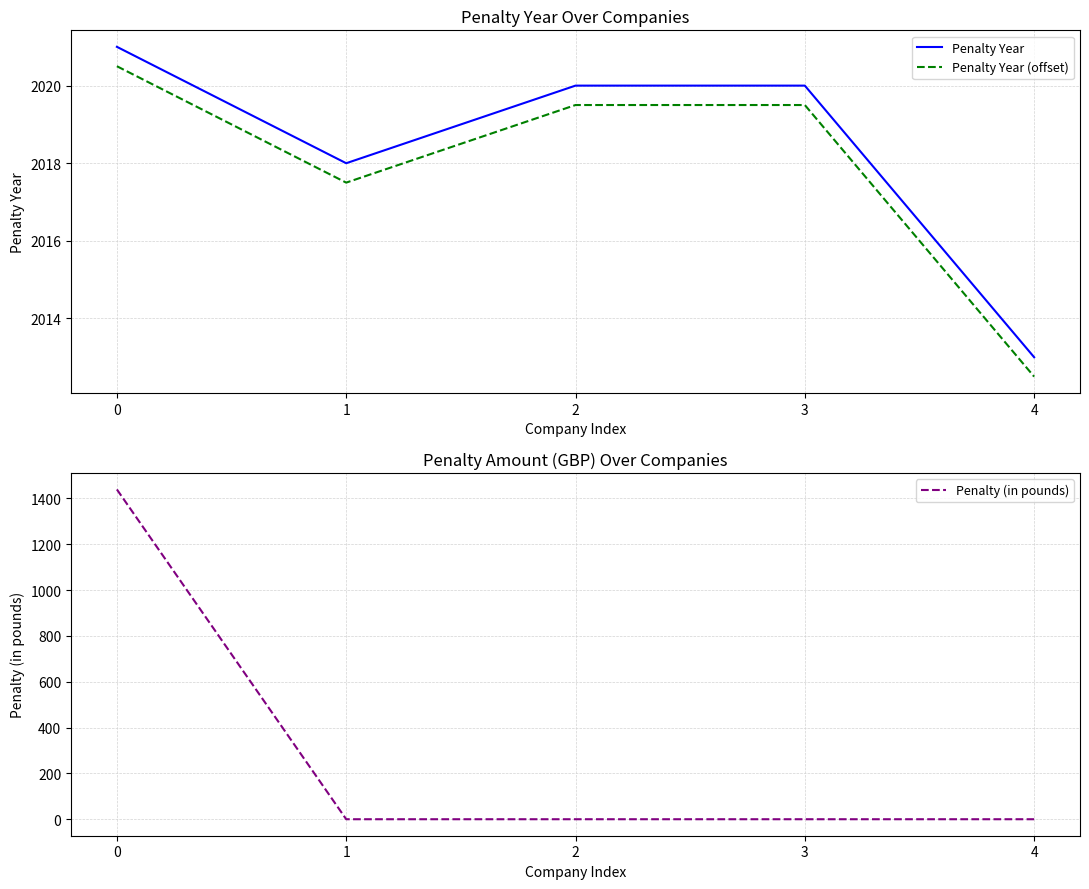

Is the value of Penalty Year (offset) at 0 greater than the value of Penalty Year at 1?

Yes